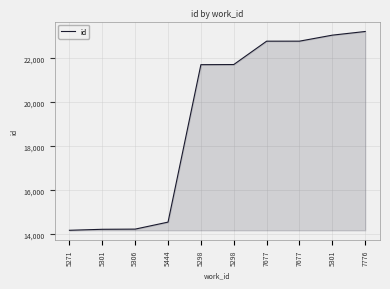

Does the chart display data point markers on the line(s)?

No